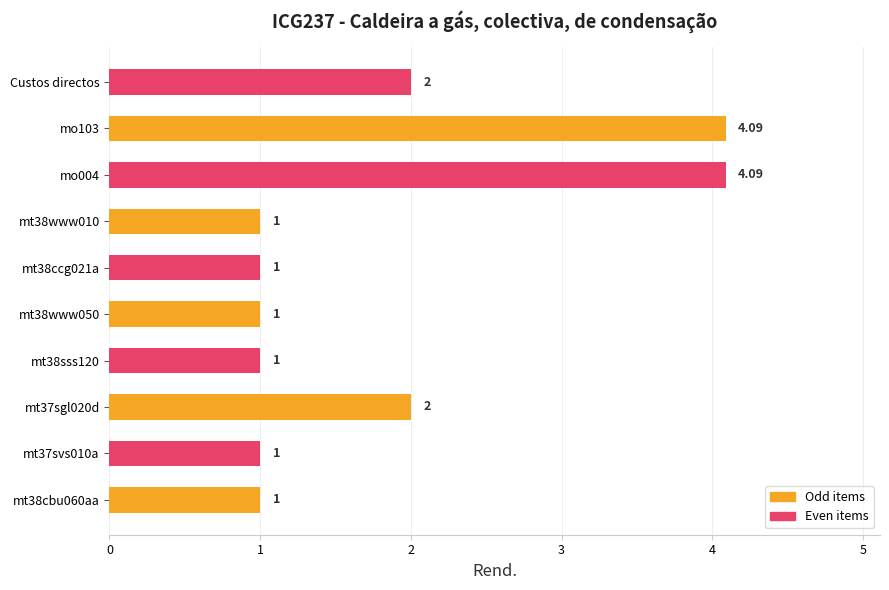

What is the average value?

1.8